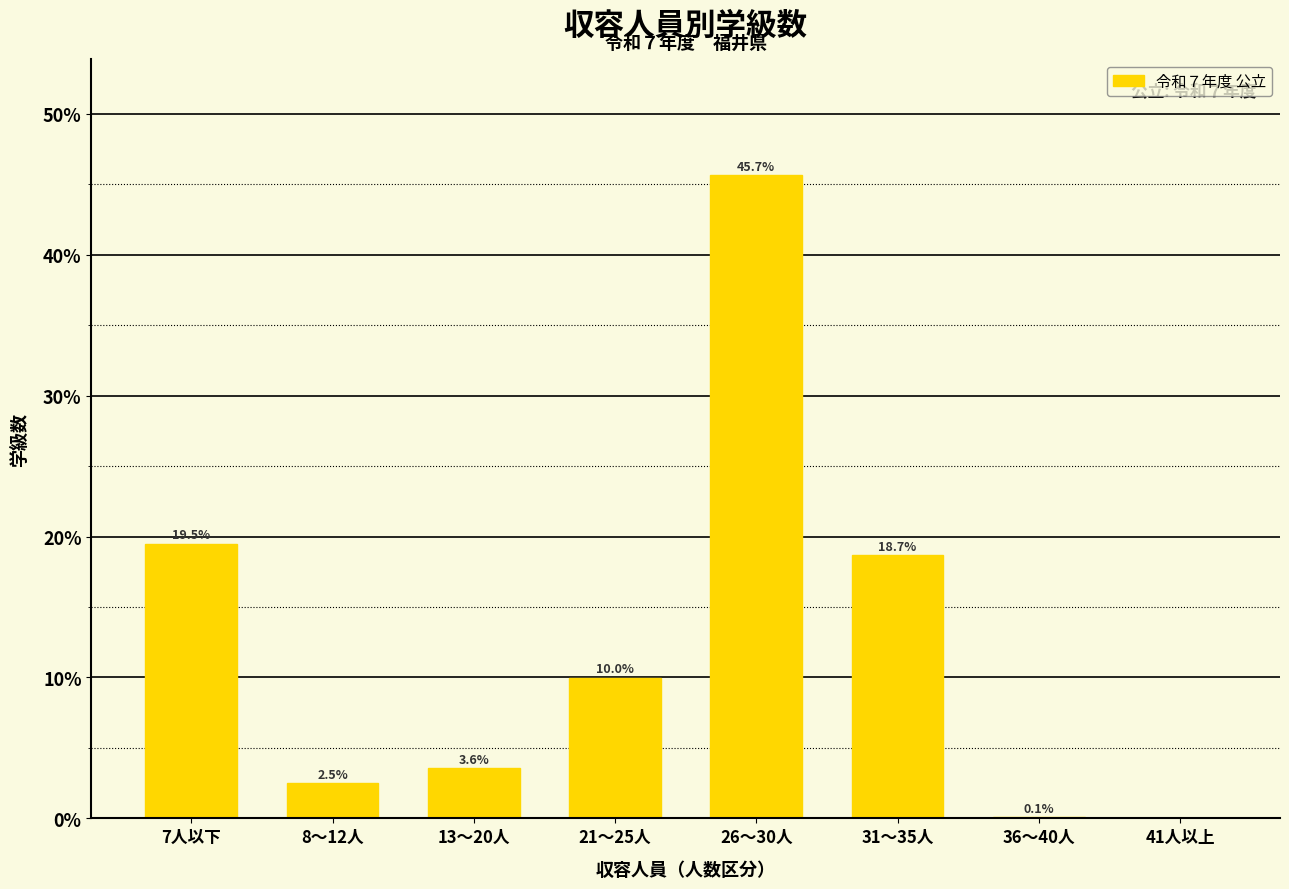

Reading right to left, extract all data points from this chart.

41人以上=0.0	36～40人=0.1	31～35人=18.7	26～30人=45.7	21～25人=10.0	13～20人=3.6	8～12人=2.5	7人以下=19.5